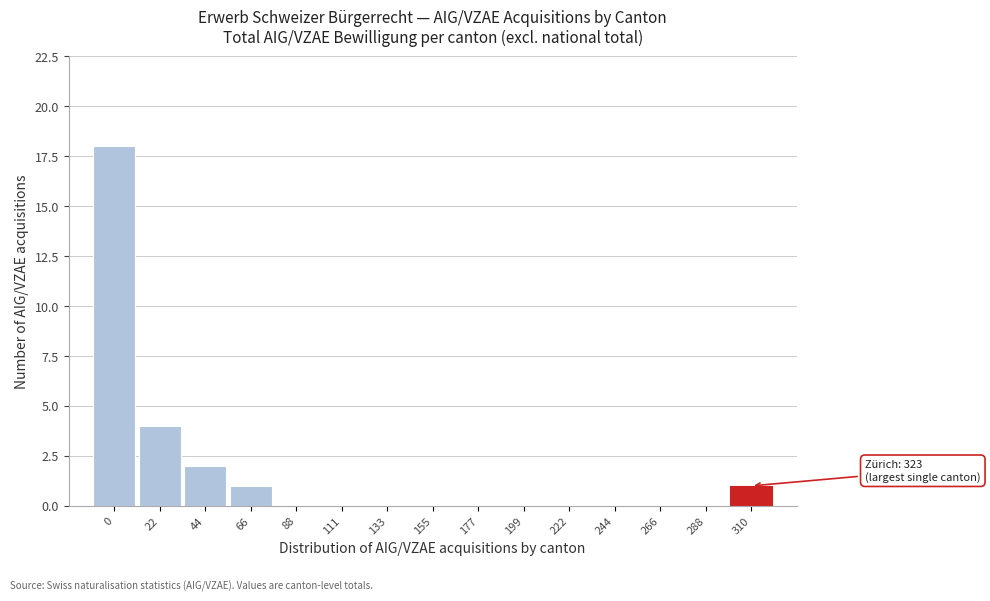

Reading left to right, what are all the values shown in this chart?

0=18	22=4	44=2	66=1	88=0	111=0	133=0	155=0	177=0	199=0	222=0	244=0	266=0	288=0	310=1